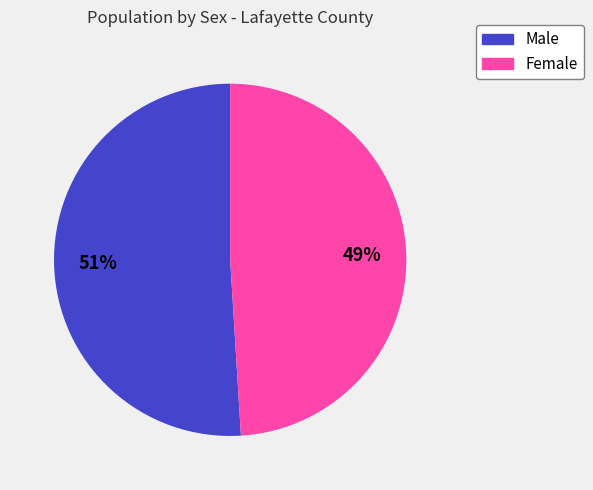

How many segments does this pie chart have?

2